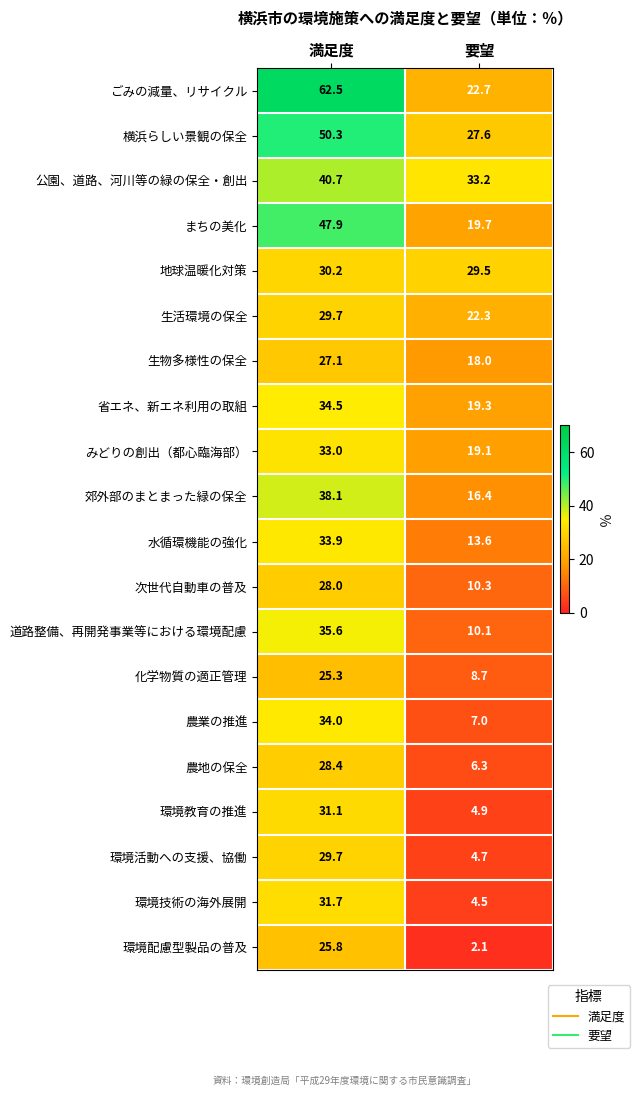

At which label does 環境配慮型製品の普及 first exceed 25?

満足度